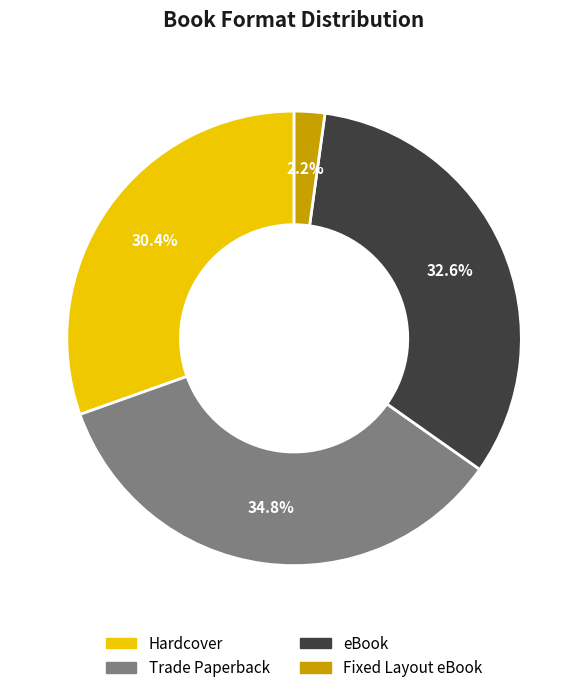

Which slice is the largest?

Trade Paperback